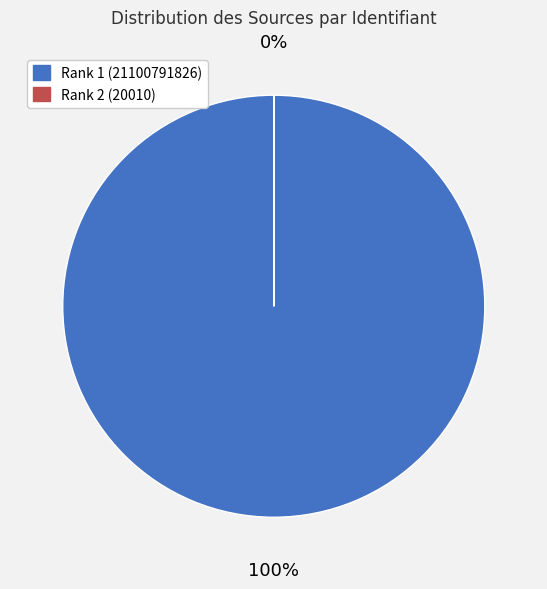

What percentage is the Rank 1 (21100791826) slice, to the nearest percent?

100%